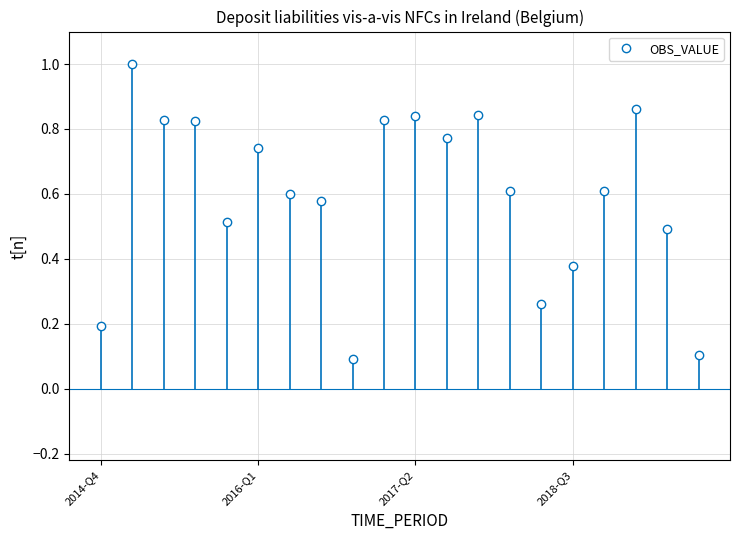

What is the sum of all values?

12.0